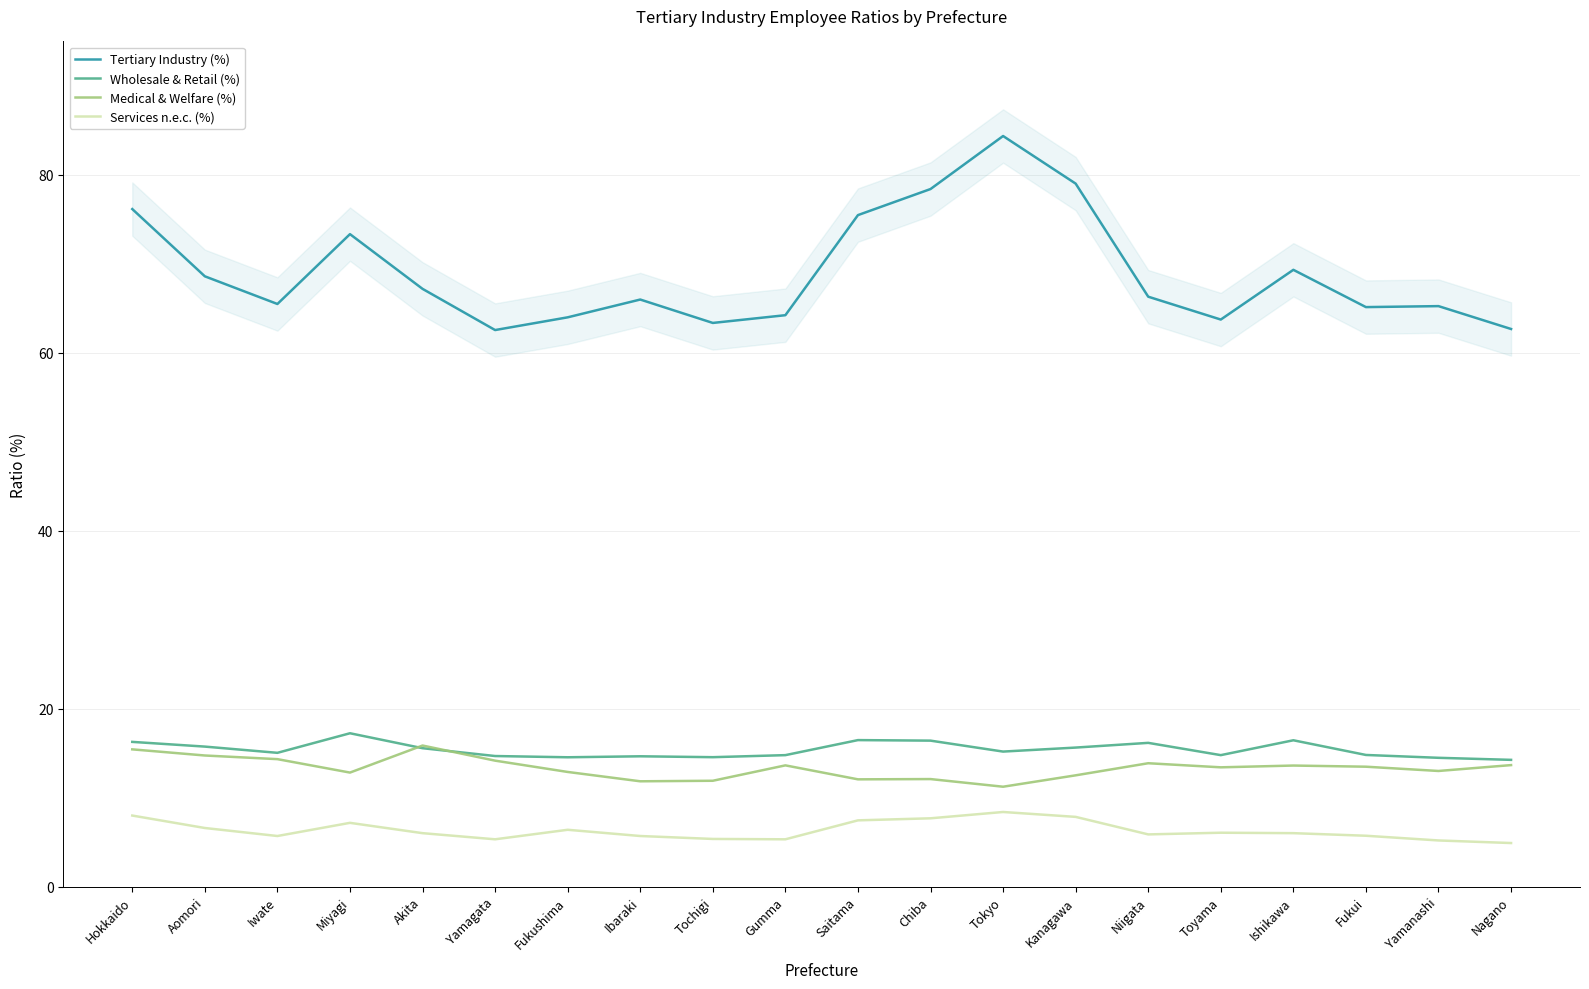

What is the label of the 10th point from the right?

Saitama